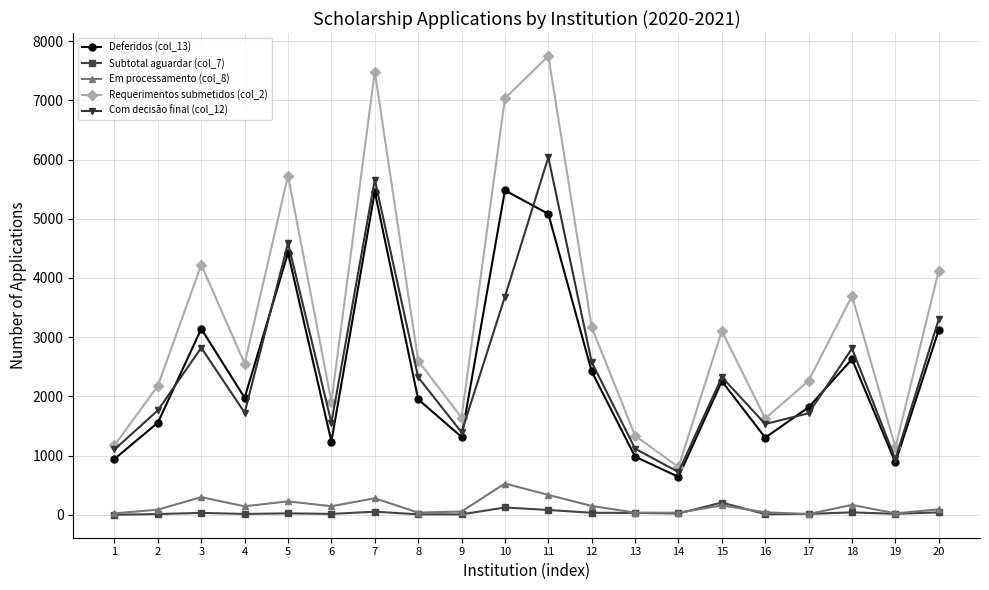

True or false: Com decisão final (col_12) has more than 0 interior local peaks.

True